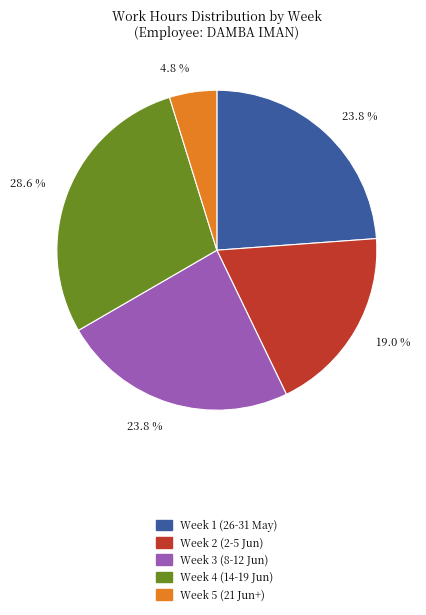

Does any single category account for the majority?

No